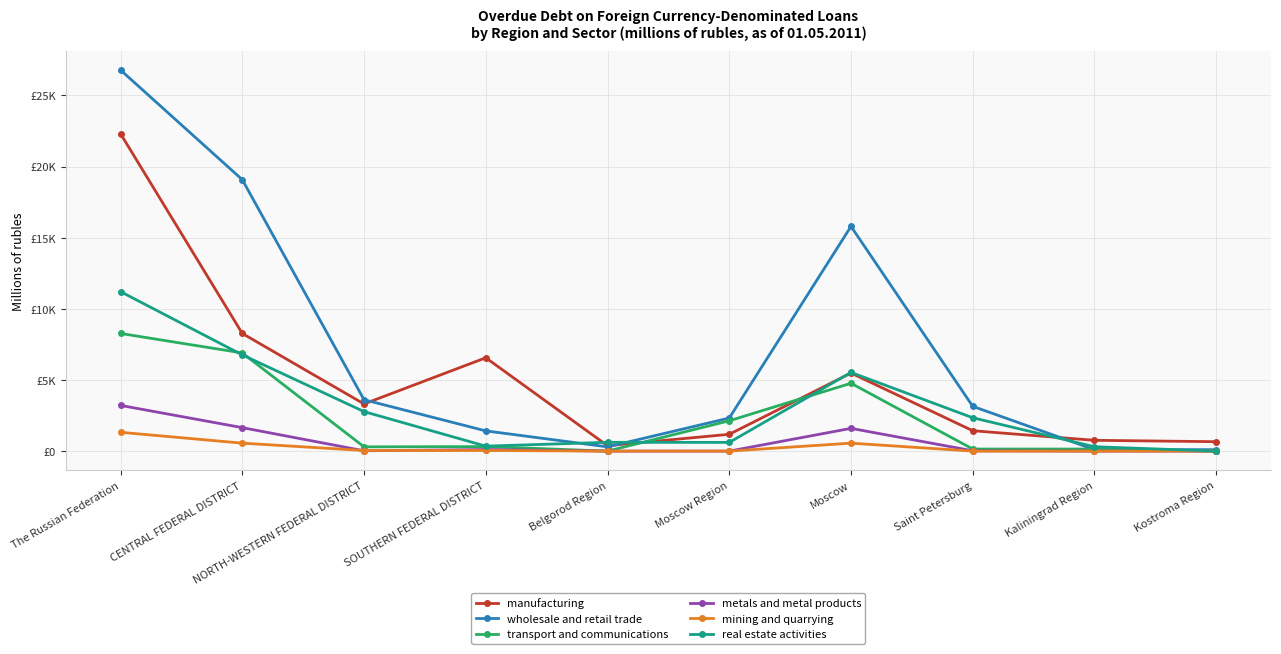

Which category has the highest value in the mining and quarrying series?

The Russian Federation